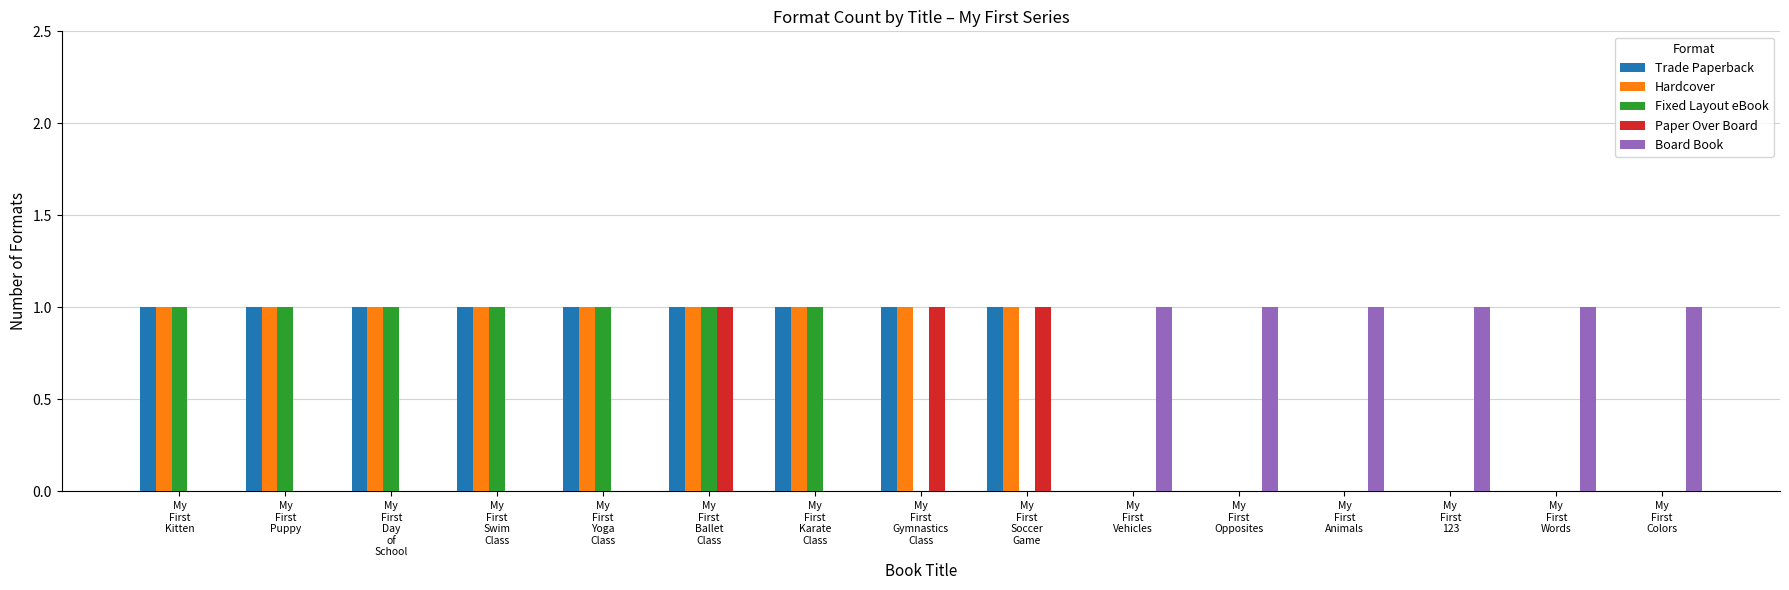

What is the sum of all Trade Paperback values?

9